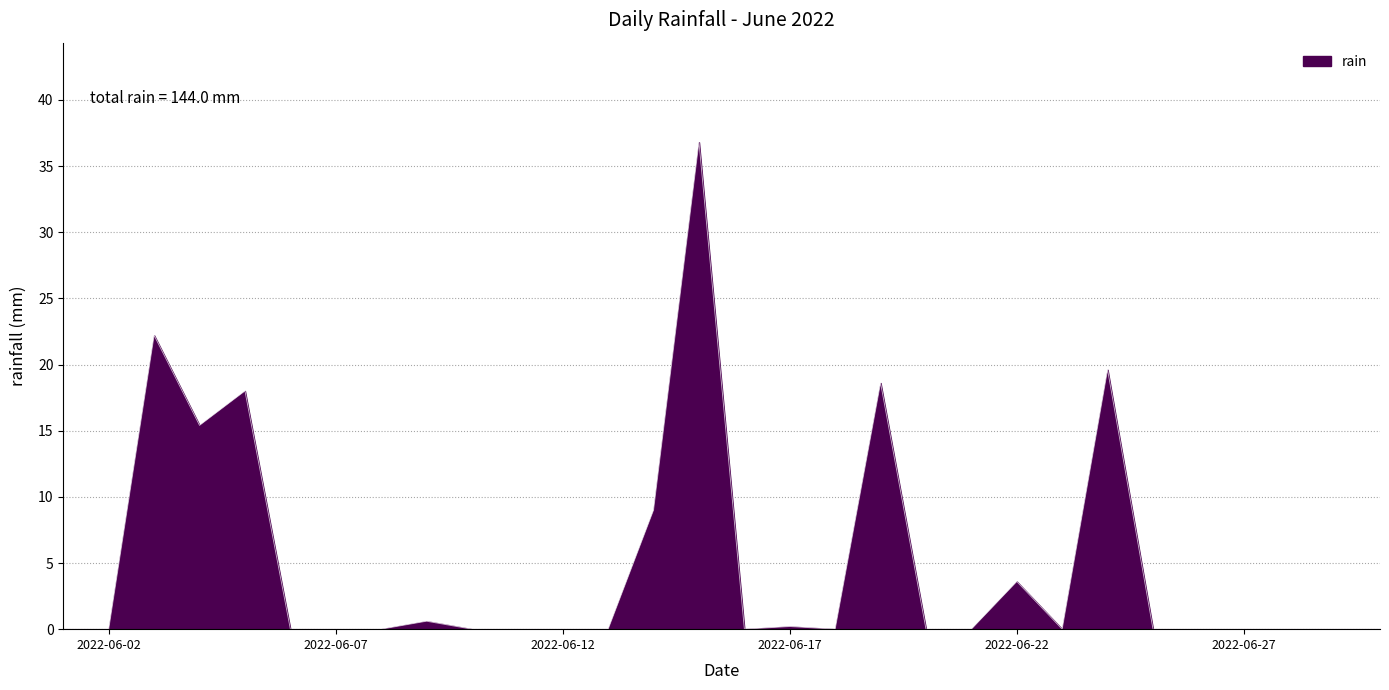

What is the difference between the second highest and second lowest values?

22.2